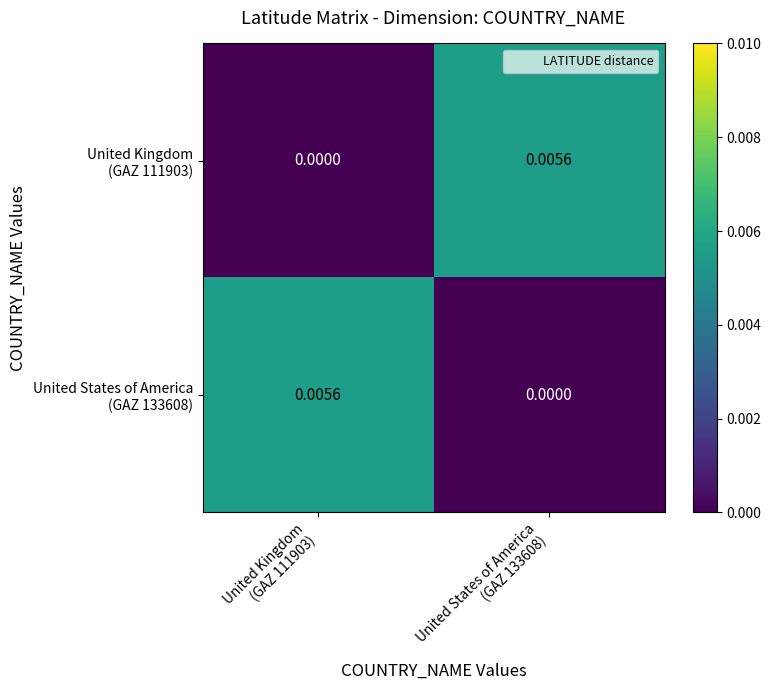

Count the number of data series in this chart.

2